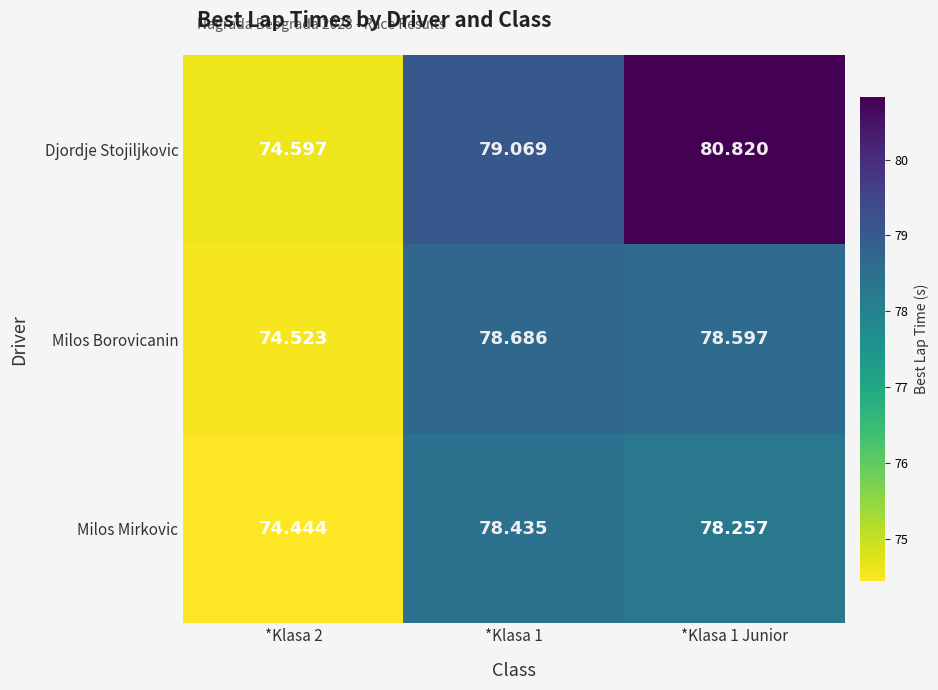

Rank the series by their average value, from lowest to highest.

Milos Mirkovic, Milos Borovicanin, Djordje Stojiljkovic